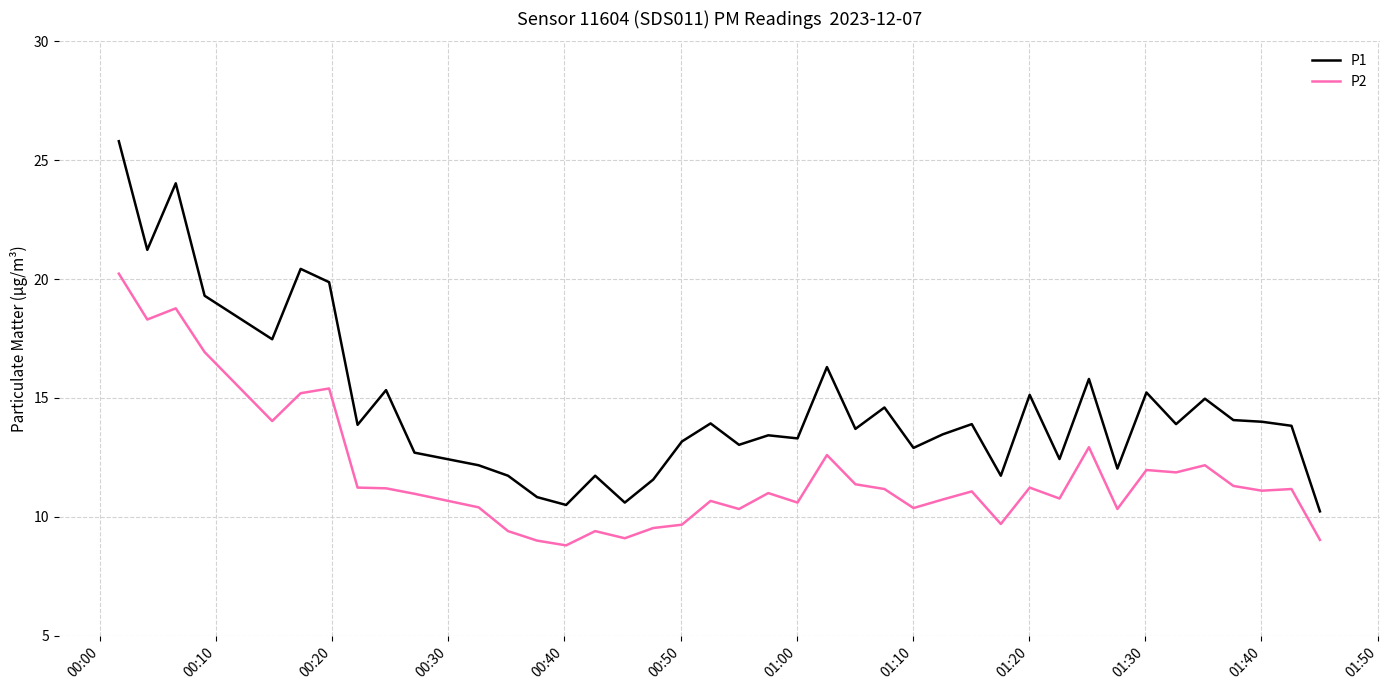

What is the difference between the maximum and minimum values in the P1 series?

15.6